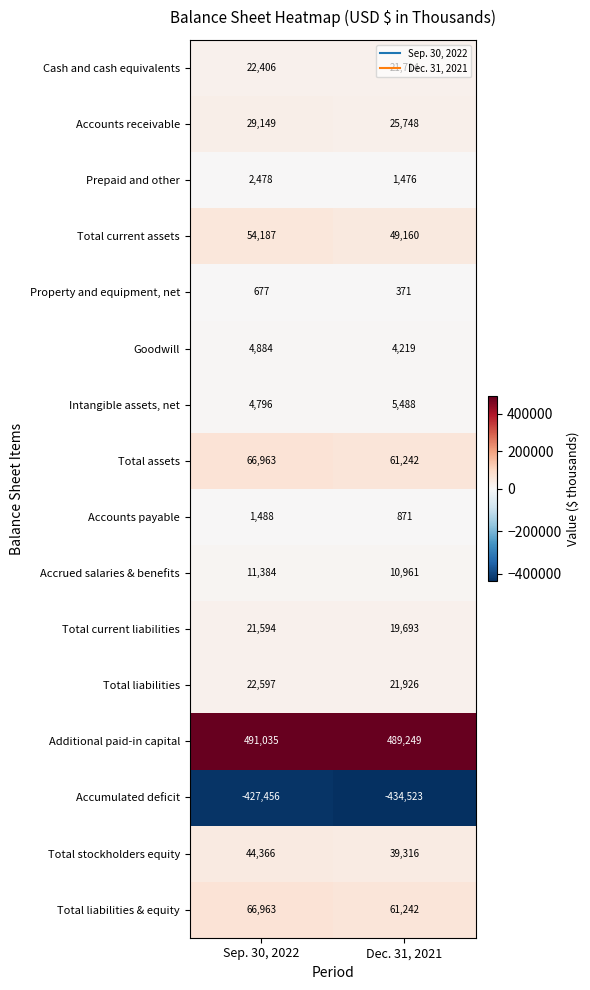

What is the sum of all Goodwill values?

9103